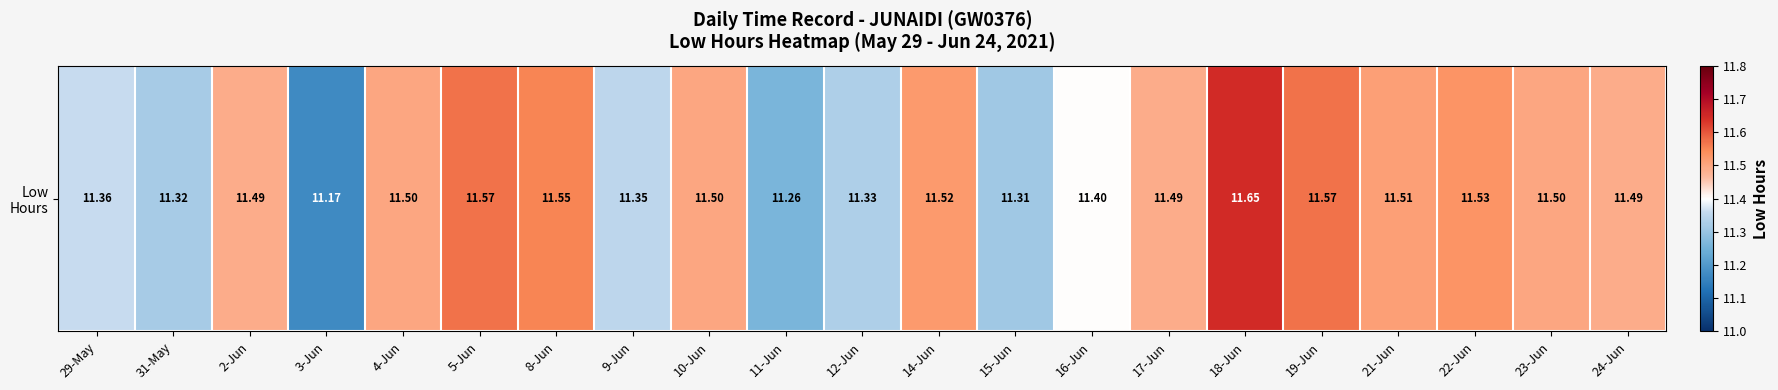

What is the maximum value shown in the chart?

11.7